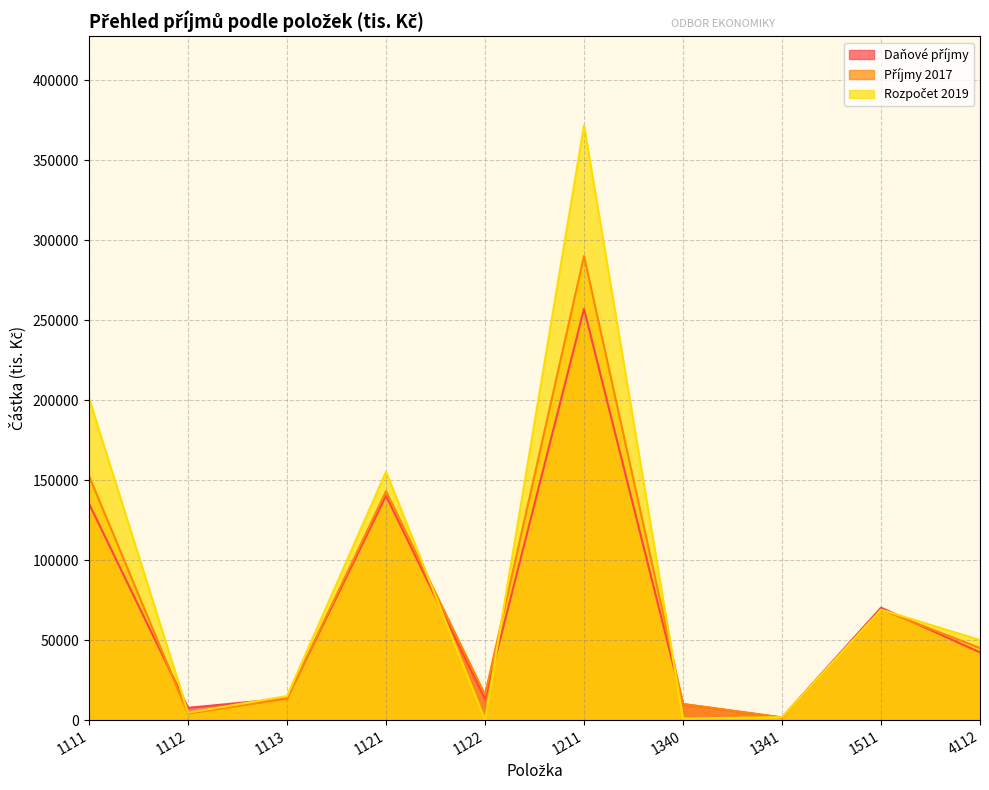

After their last crossing, which series has the higher values: Příjmy 2017 or Daňové příjmy?

Příjmy 2017